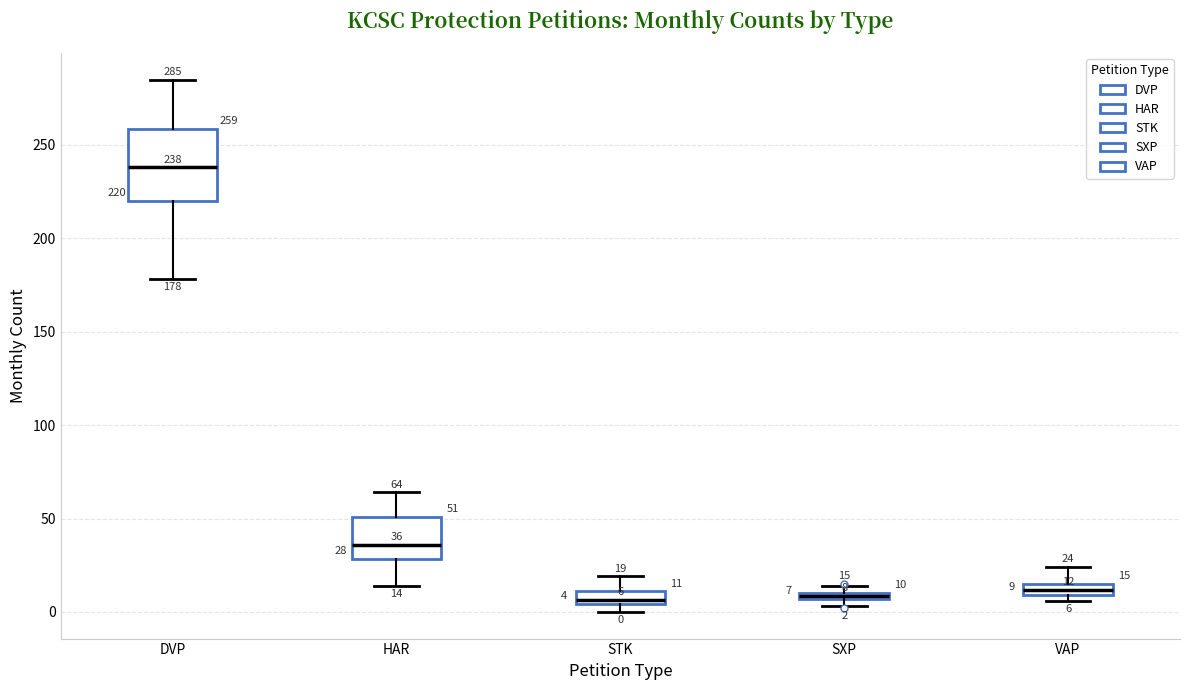

Which box is the tallest, from its lower edge to its upper edge?

DVP